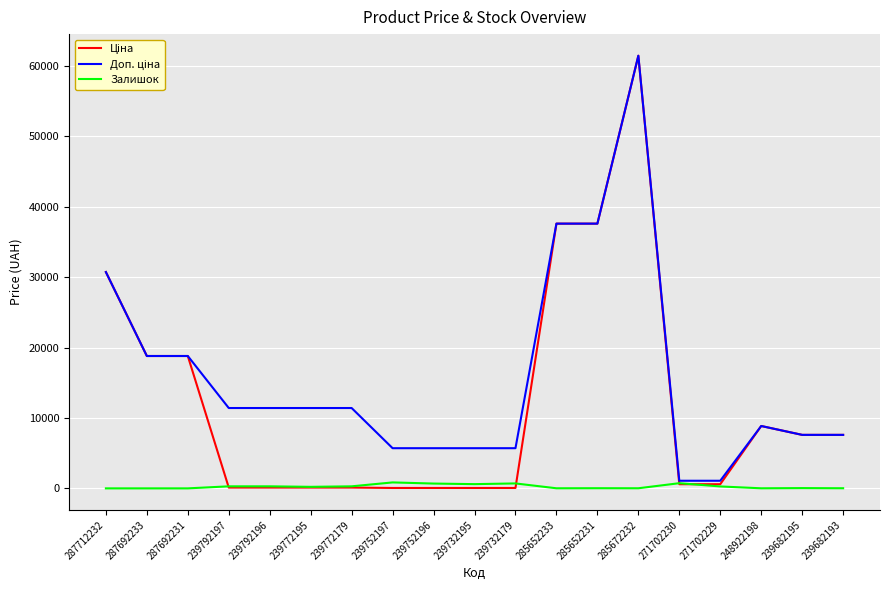

True or false: Залишок has a value of 683.0 at 239752196.

True